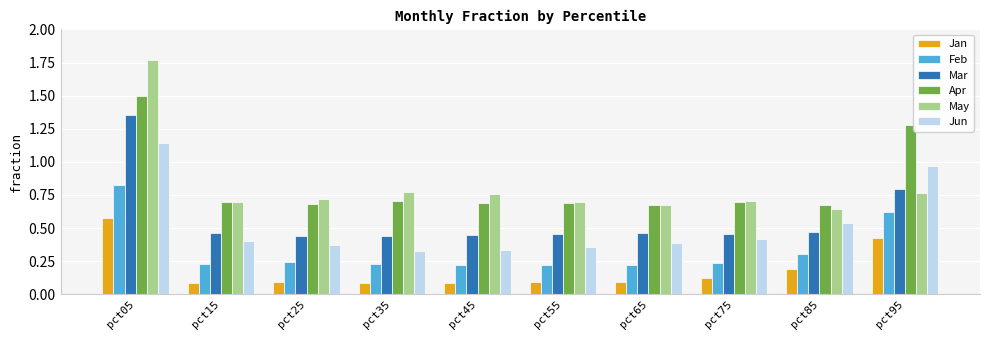

The Feb series shows 0.1 at pct45. True or false?

False